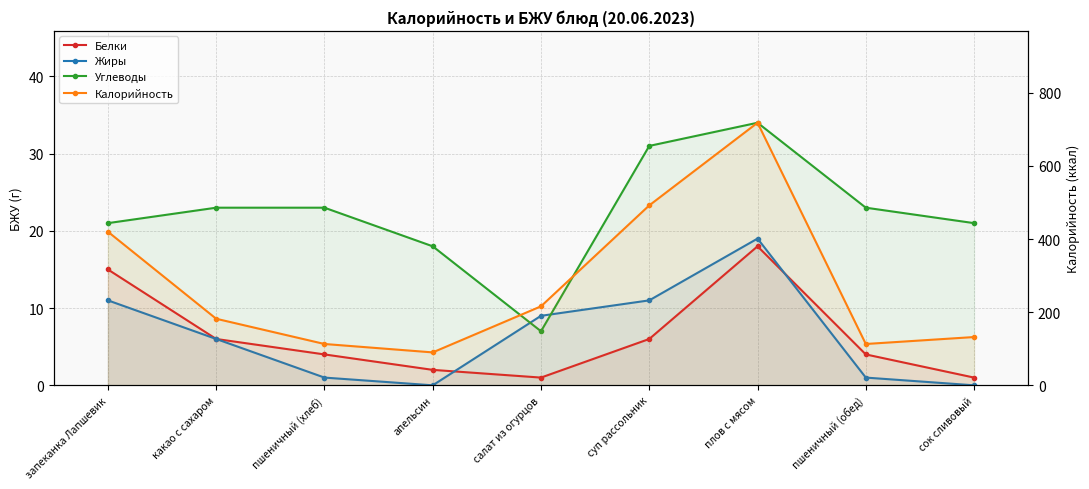

Is it true that Углеводы equals 12 at салат из огурцов?

False